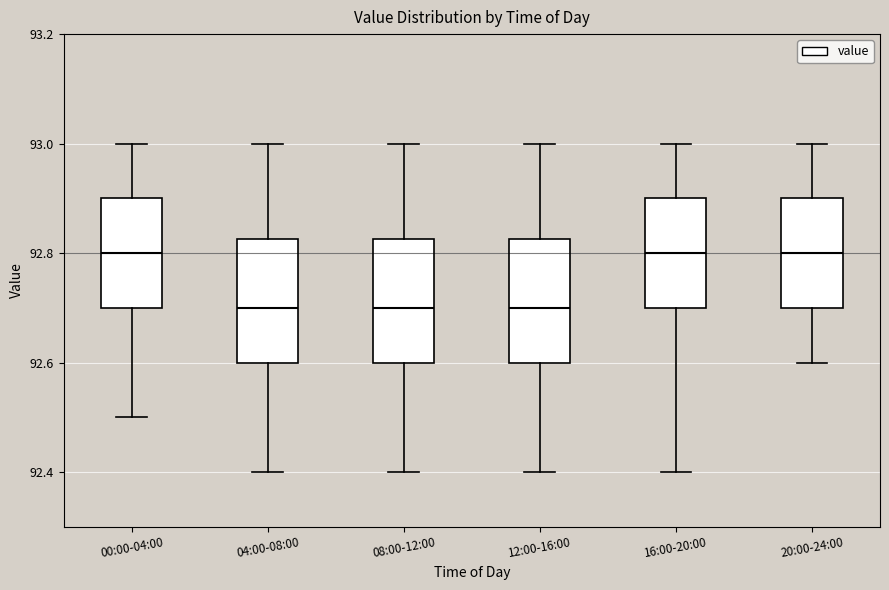

Reading left to right, transcribe this box plot: for each box, give where its median line is, the range the box spans, and where its two whiskers end, as read against the y-axis. The values are not printed on the chart, so give them approximately, as read against the axis.

00:00-04:00: median 92.80, box 92.70 to 92.90, whiskers 92.50 to 93.00
04:00-08:00: median 92.70, box 92.60 to 92.82, whiskers 92.40 to 93.00
08:00-12:00: median 92.70, box 92.60 to 92.82, whiskers 92.40 to 93.00
12:00-16:00: median 92.70, box 92.60 to 92.82, whiskers 92.40 to 93.00
16:00-20:00: median 92.80, box 92.70 to 92.90, whiskers 92.40 to 93.00
20:00-24:00: median 92.80, box 92.70 to 92.90, whiskers 92.60 to 93.00